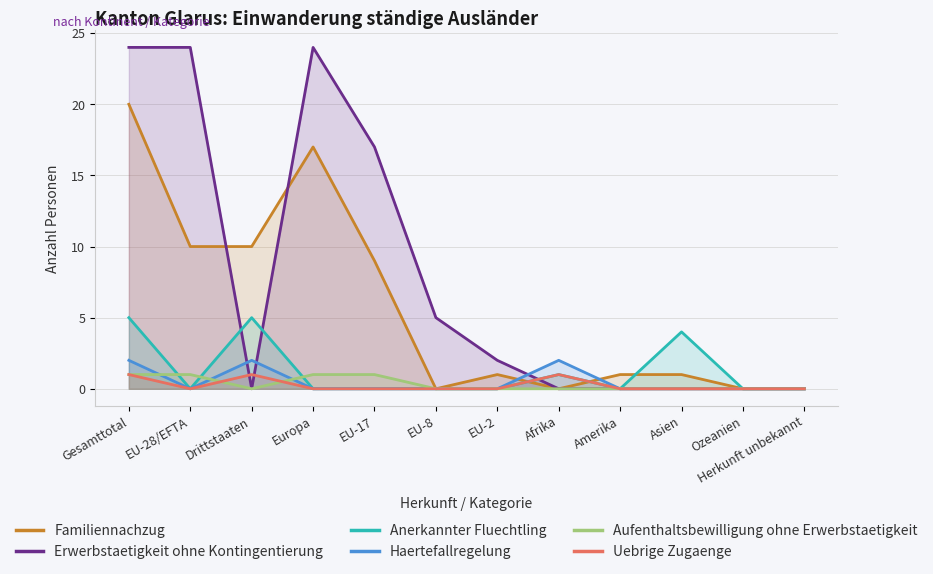

At Drittstaaten, list the series in order from smallest to largest.

Erwerbstaetigkeit ohne Kontingentierung, Aufenthaltsbewilligung ohne Erwerbstaetigkeit, Uebrige Zugaenge, Haertefallregelung, Anerkannter Fluechtling, Familiennachzug